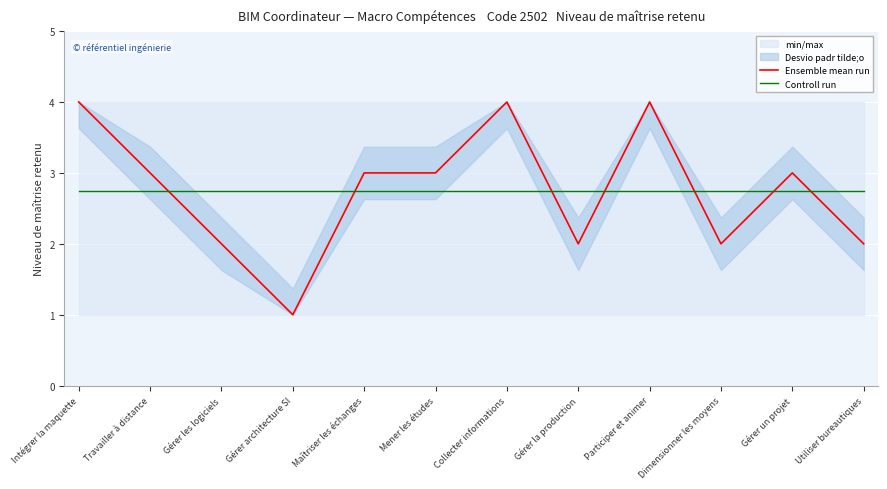

Read the Ensemble mean run value at Collecter informations.

4.0